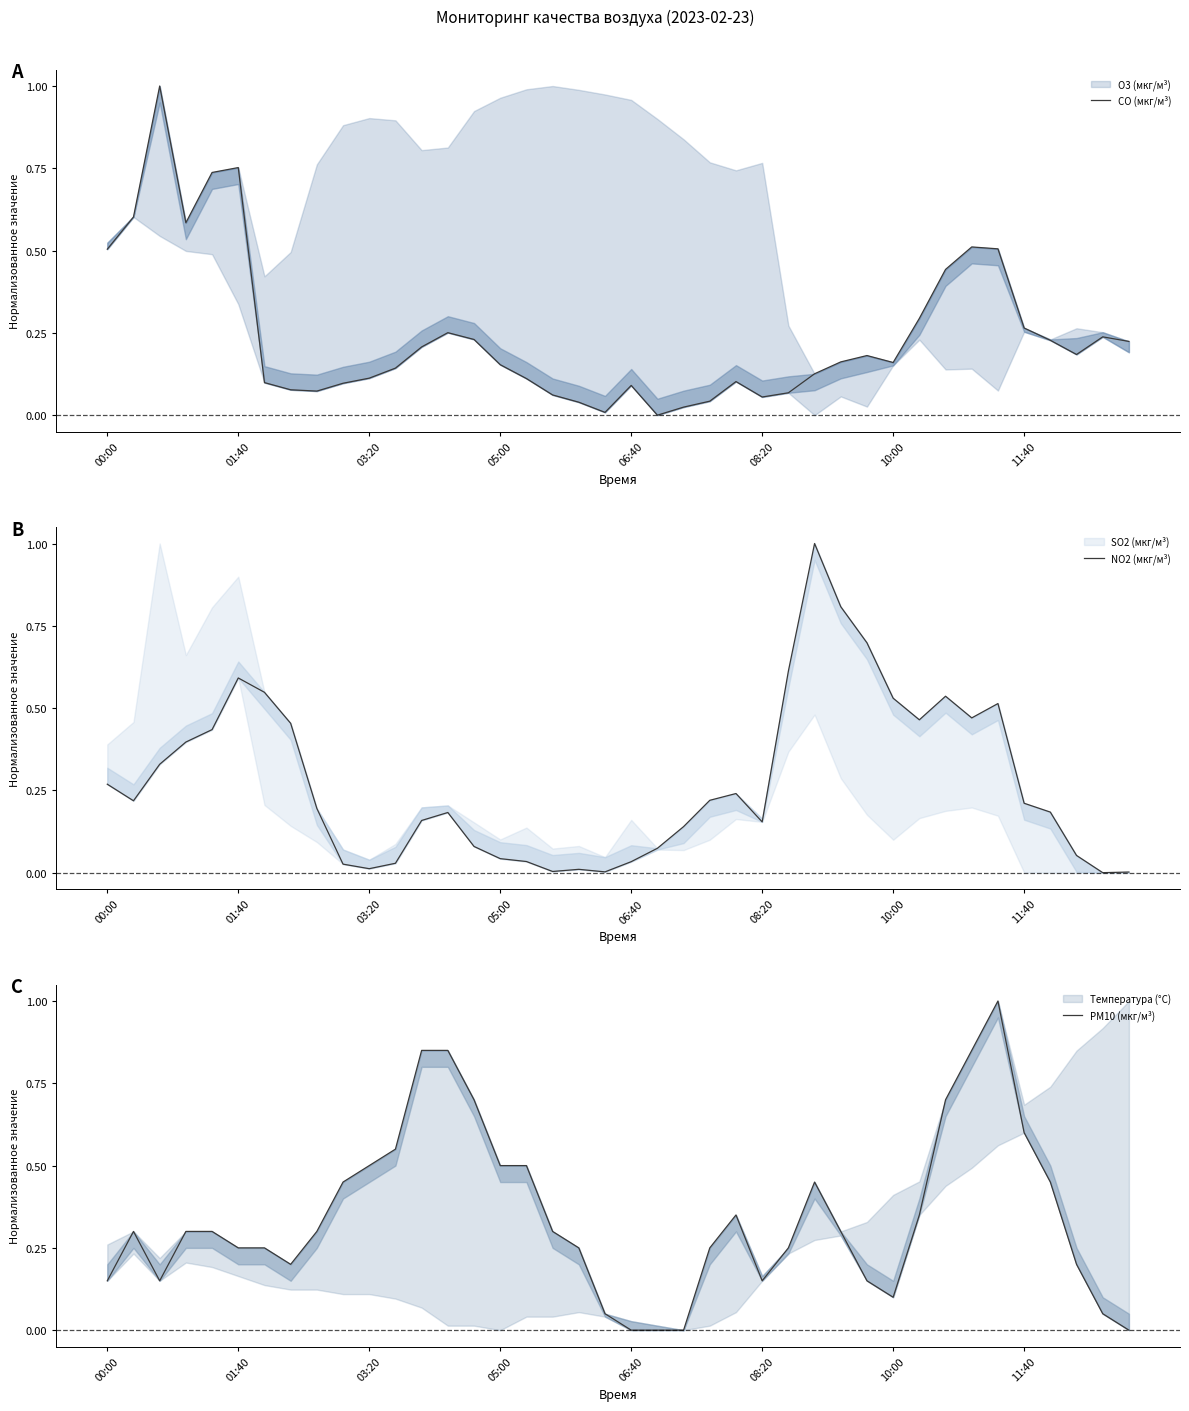

True or false: CO (мкг/м³) and PM10 (мкг/м³) cross at least once.

True